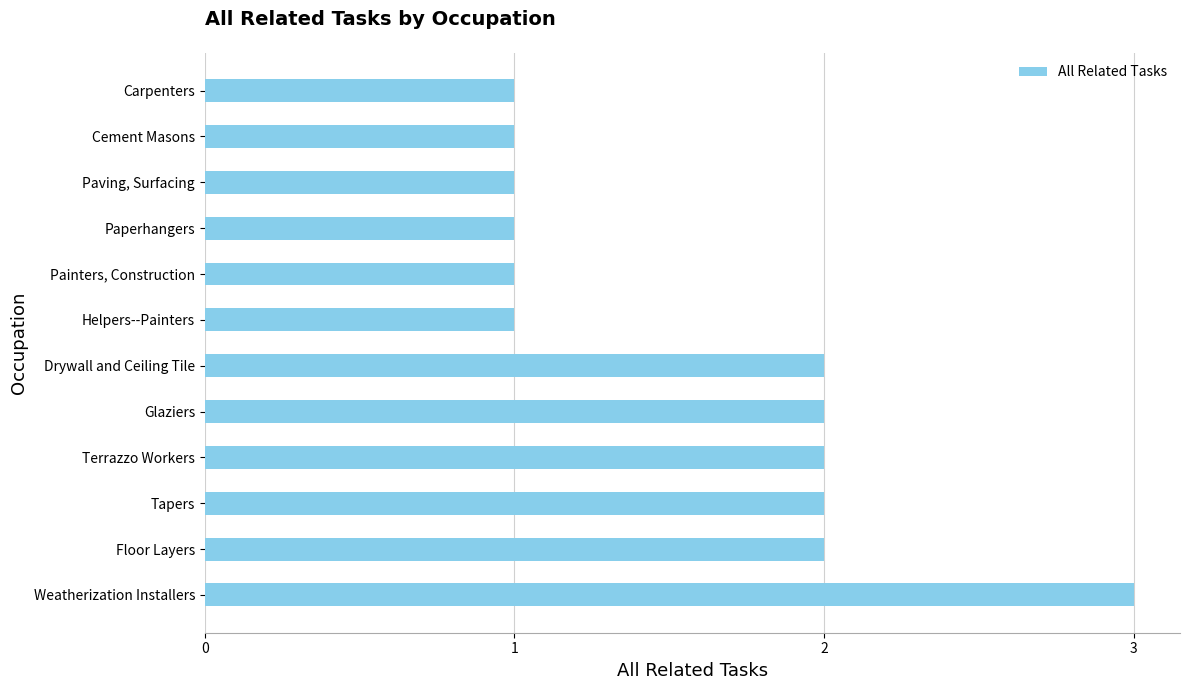

At which category does the chart reach its peak across all series?

Weatherization Installers